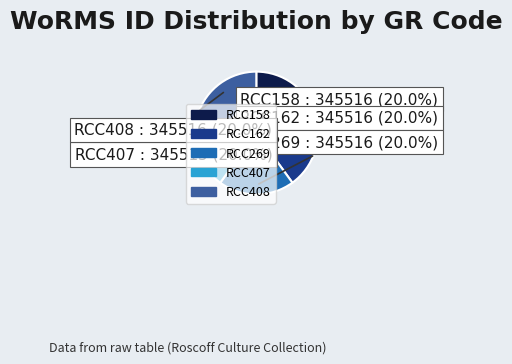

Is there any slice that represents more than half of the pie?

No